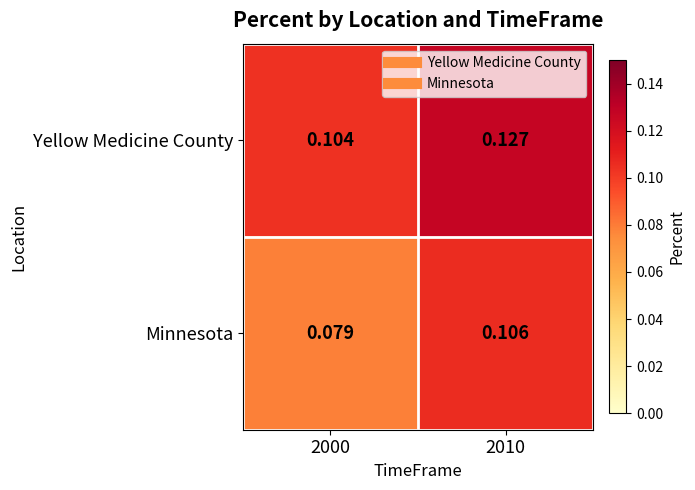

Between 2000 and 2010, which series saw the biggest shift?

Minnesota